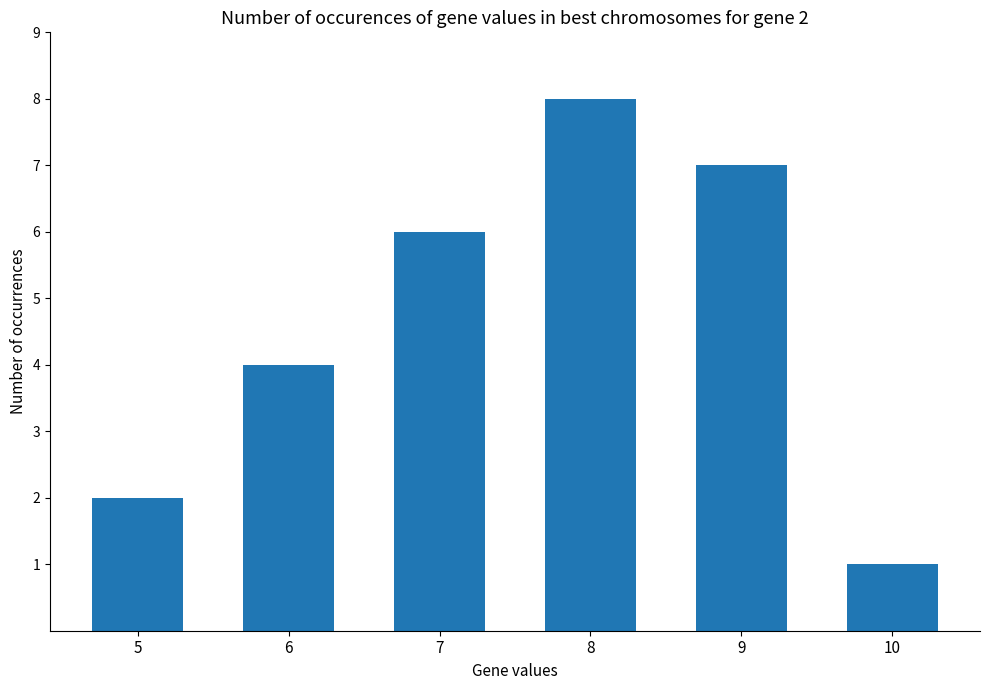

Reading left to right, list all the values displayed in this chart.

5=2	6=4	7=6	8=8	9=7	10=1